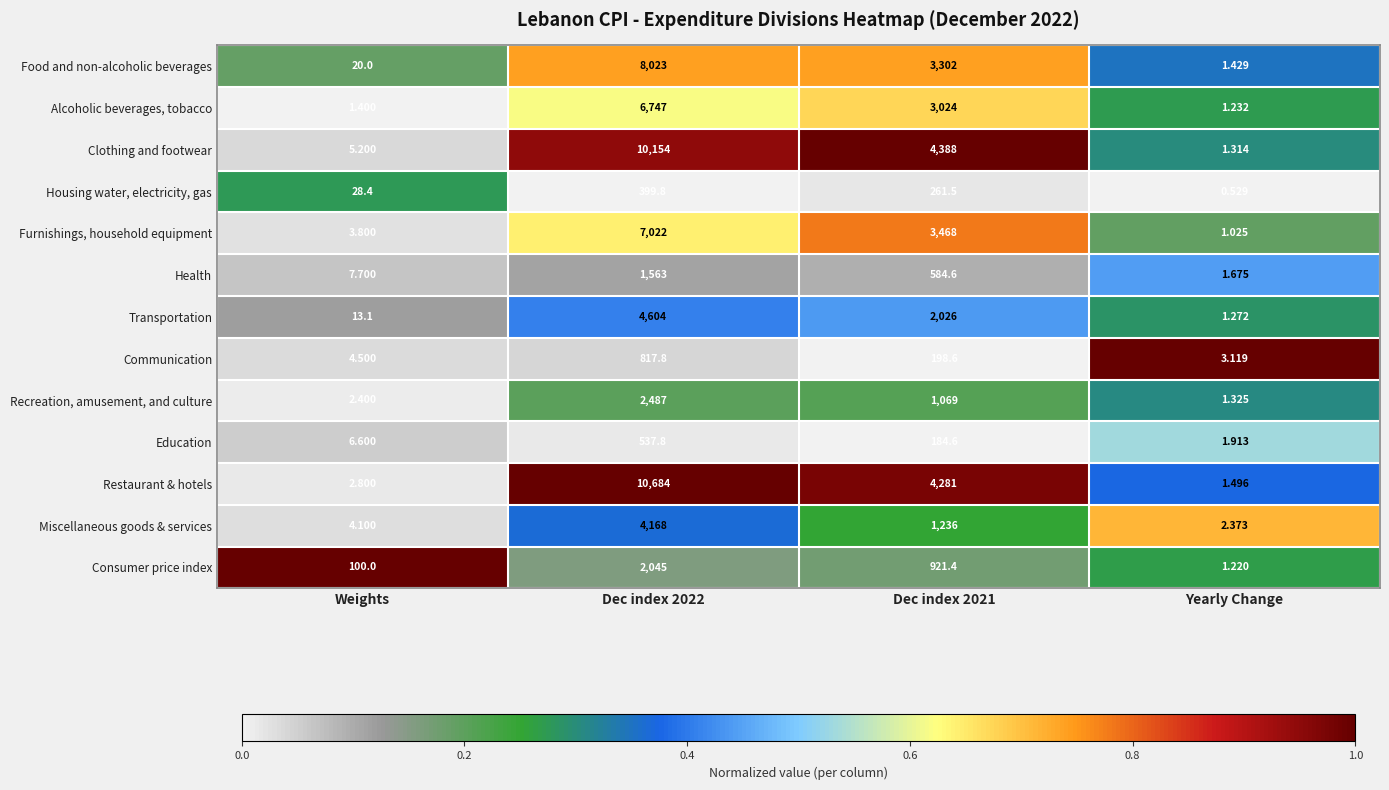

Which category has the lowest value in the Furnishings, household equipment series?

Yearly Change